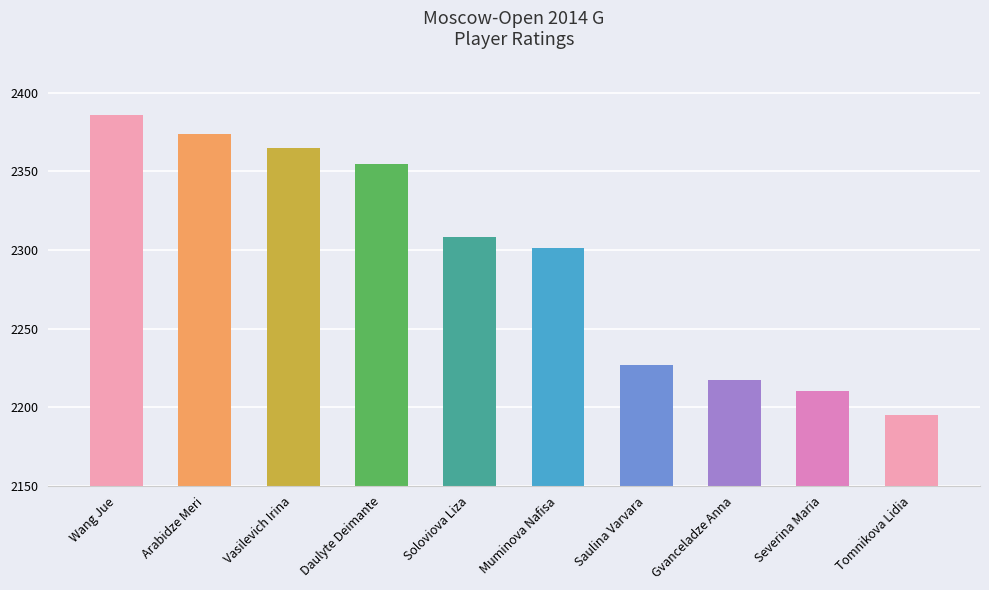

Which has a higher value, Daulyte Deimante or Soloviova Liza?

Daulyte Deimante